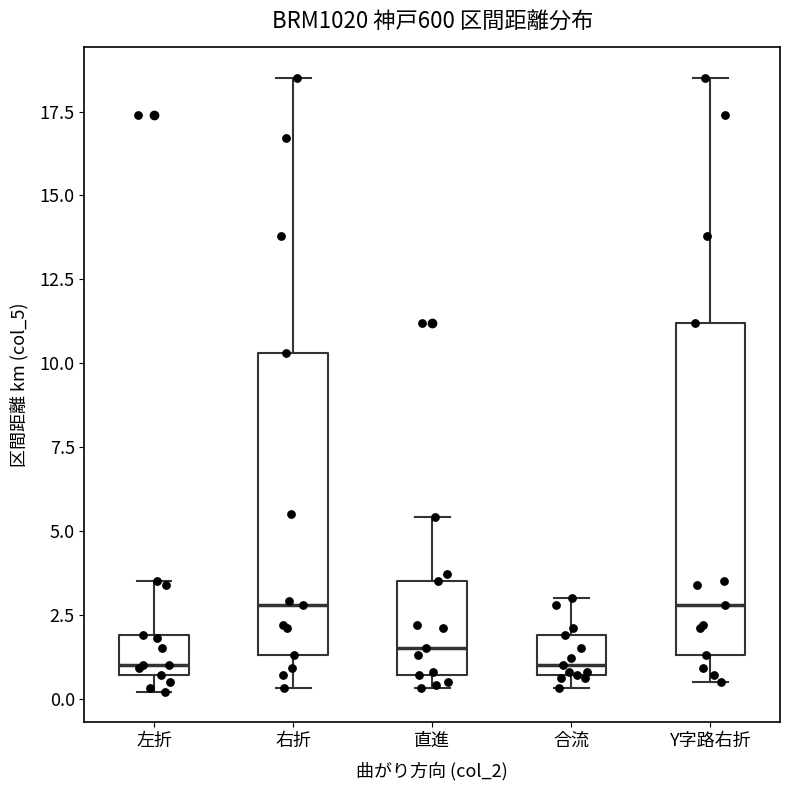

Where is the upper edge of the box for 直進 on the y-axis? The values are not printed on the chart, so give them approximately, as read against the axis.

3.5